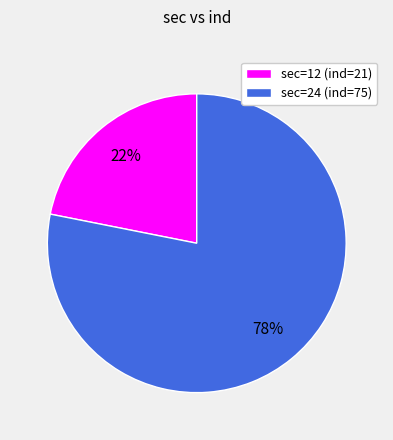

Which has a higher value, sec=12 (ind=21) or sec=24 (ind=75)?

sec=24 (ind=75)